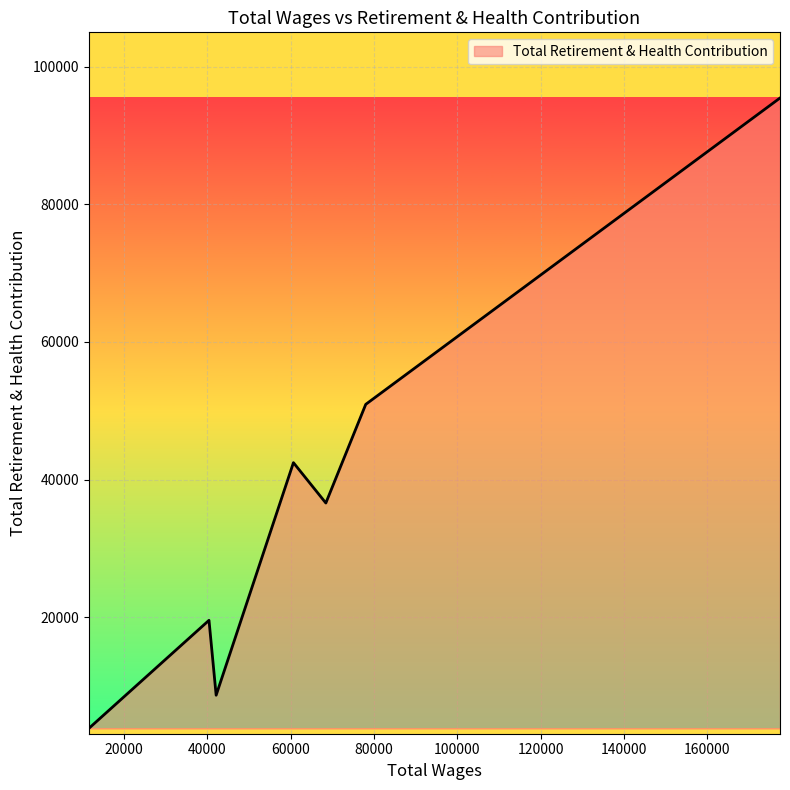

True or false: the data has more than 0 interior local peaks.

True